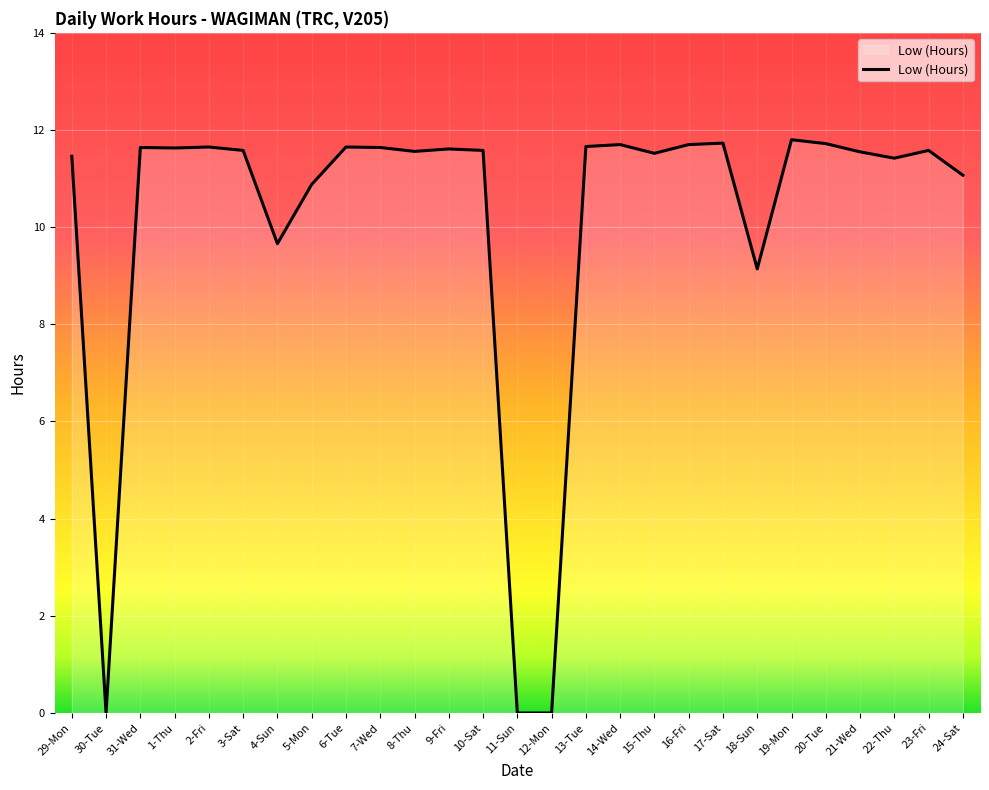

What is the greatest value displayed?

11.8